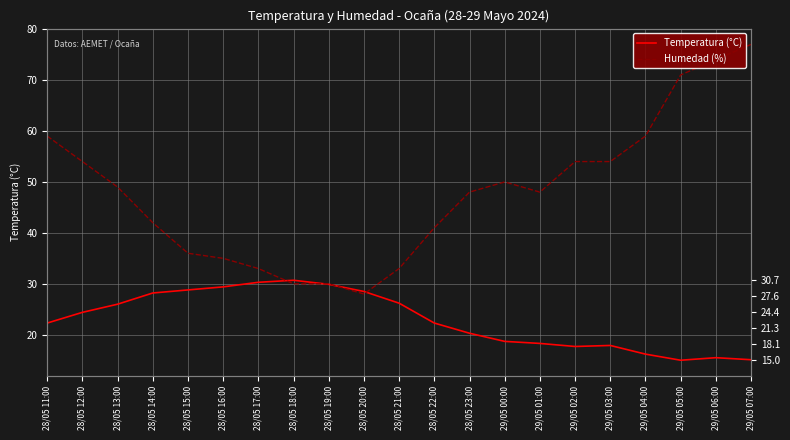

What is the sum of all Humedad (%) values?

1005.0